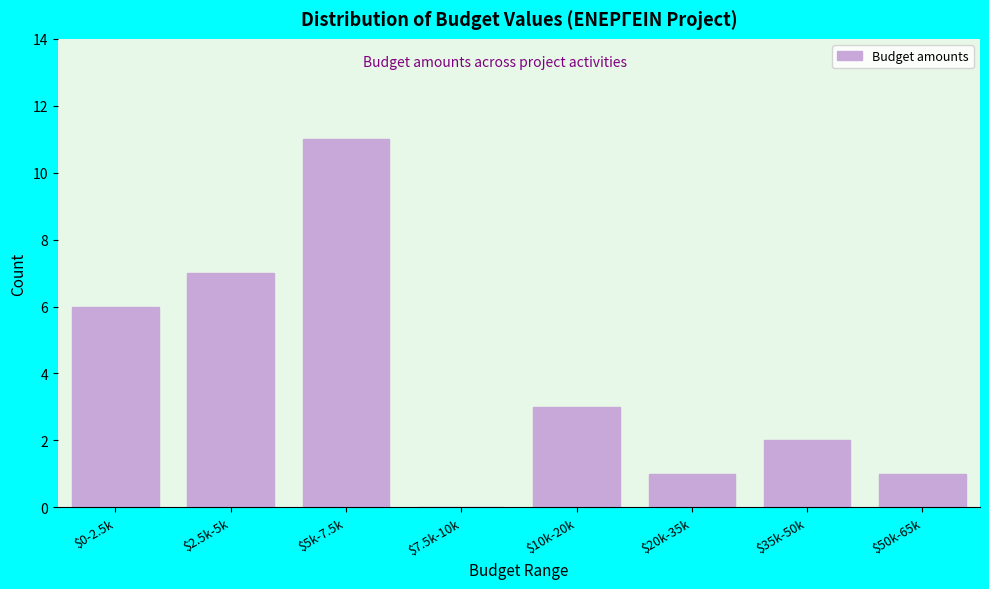

The value at $5k-7.5k is 15. True or false?

False